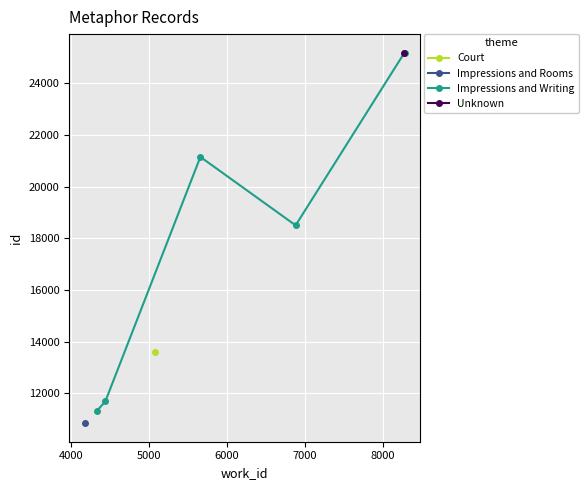

In Impressions and Writing, how many points are higher than both neighbors (excluding endpoints)?

1